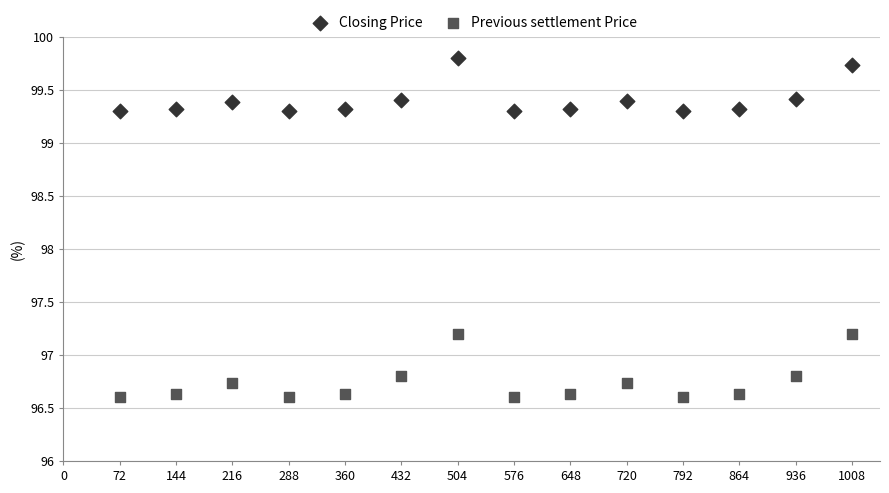

What are all the series names shown in the legend?

Closing Price, Previous settlement Price